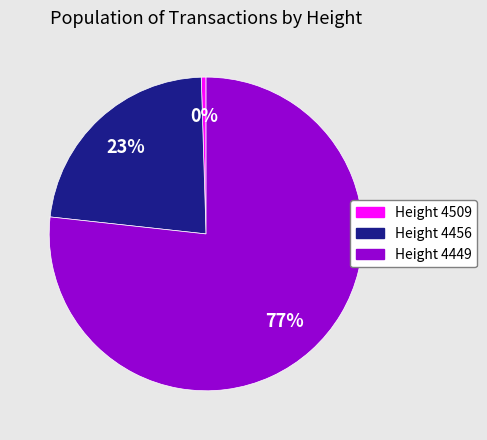

Which has a higher value, Height 4456 or Height 4509?

Height 4456